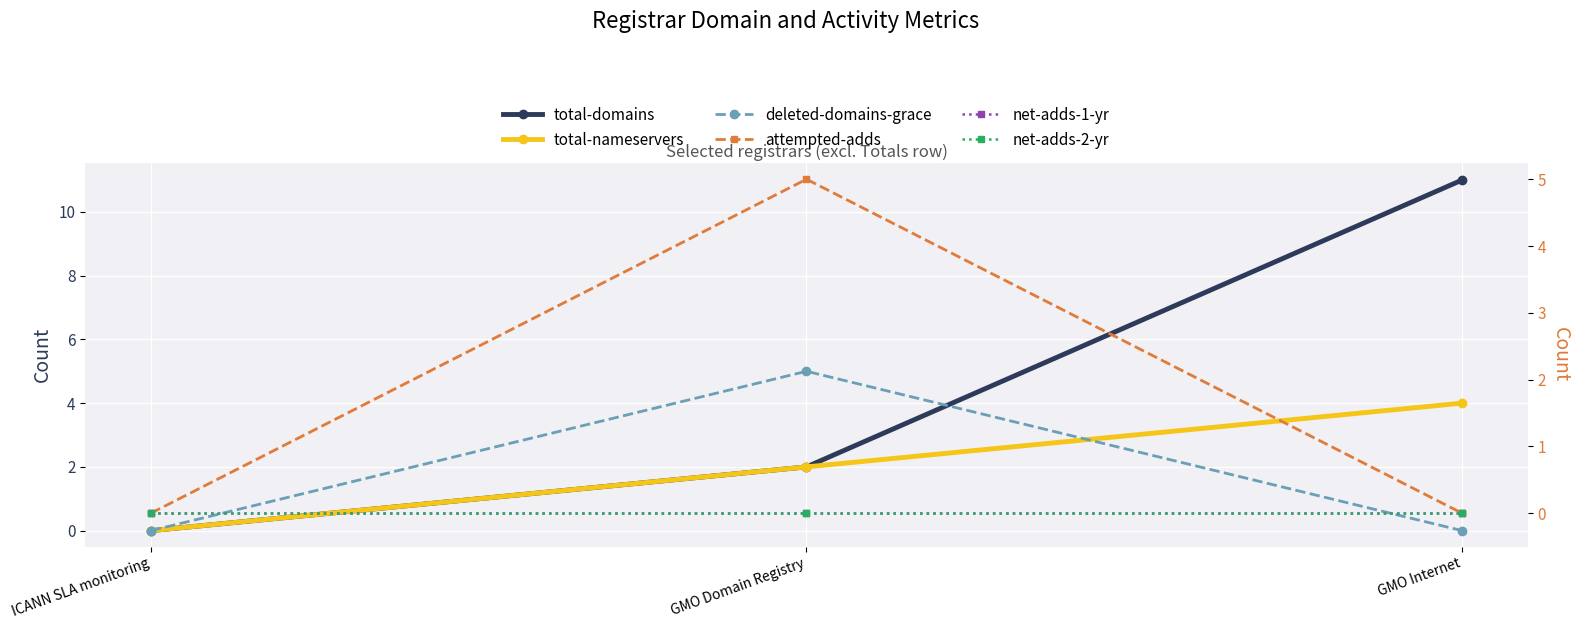

List the series in order of their peak value, lowest first.

net-adds-1-yr, net-adds-2-yr, total-nameservers, deleted-domains-grace, attempted-adds, total-domains